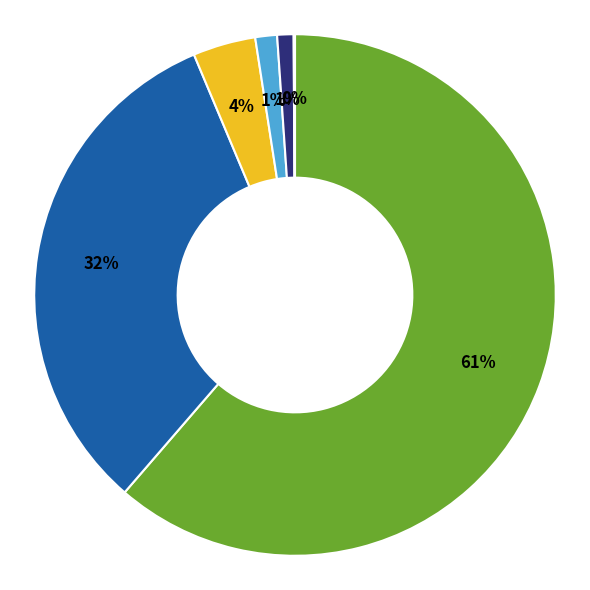

To the nearest percent, what is the average slice percentage?

17%